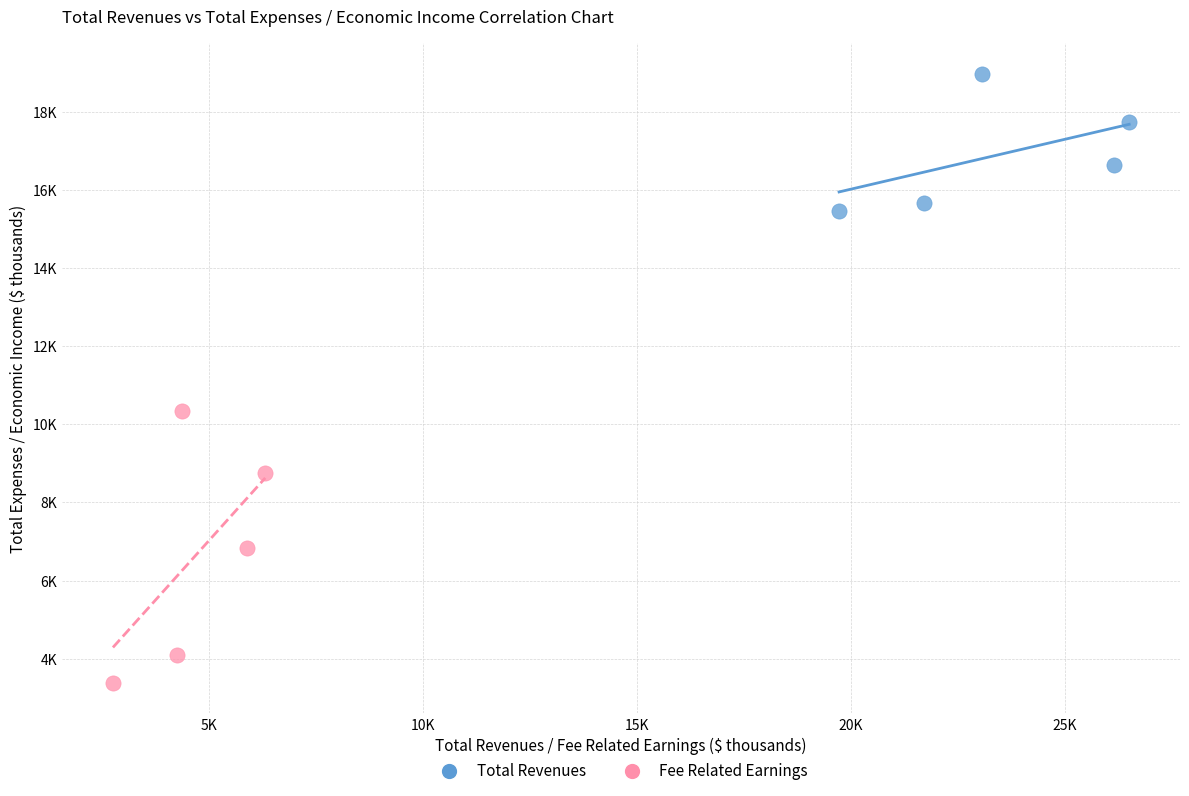

What are all the series names shown in the legend?

Total Revenues, Fee Related Earnings